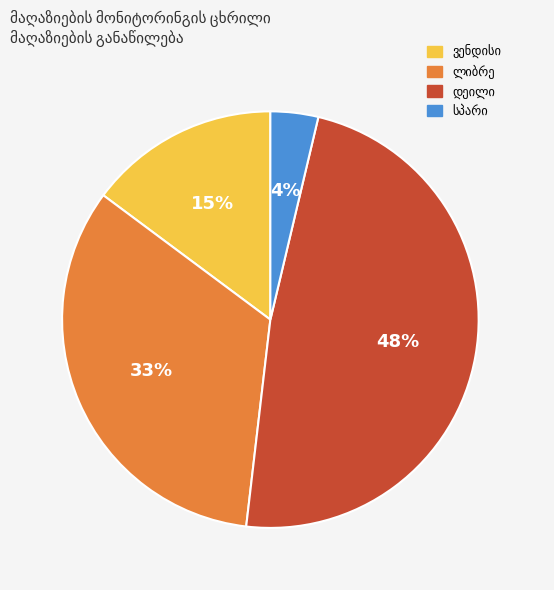

Is there any slice that represents more than half of the pie?

No